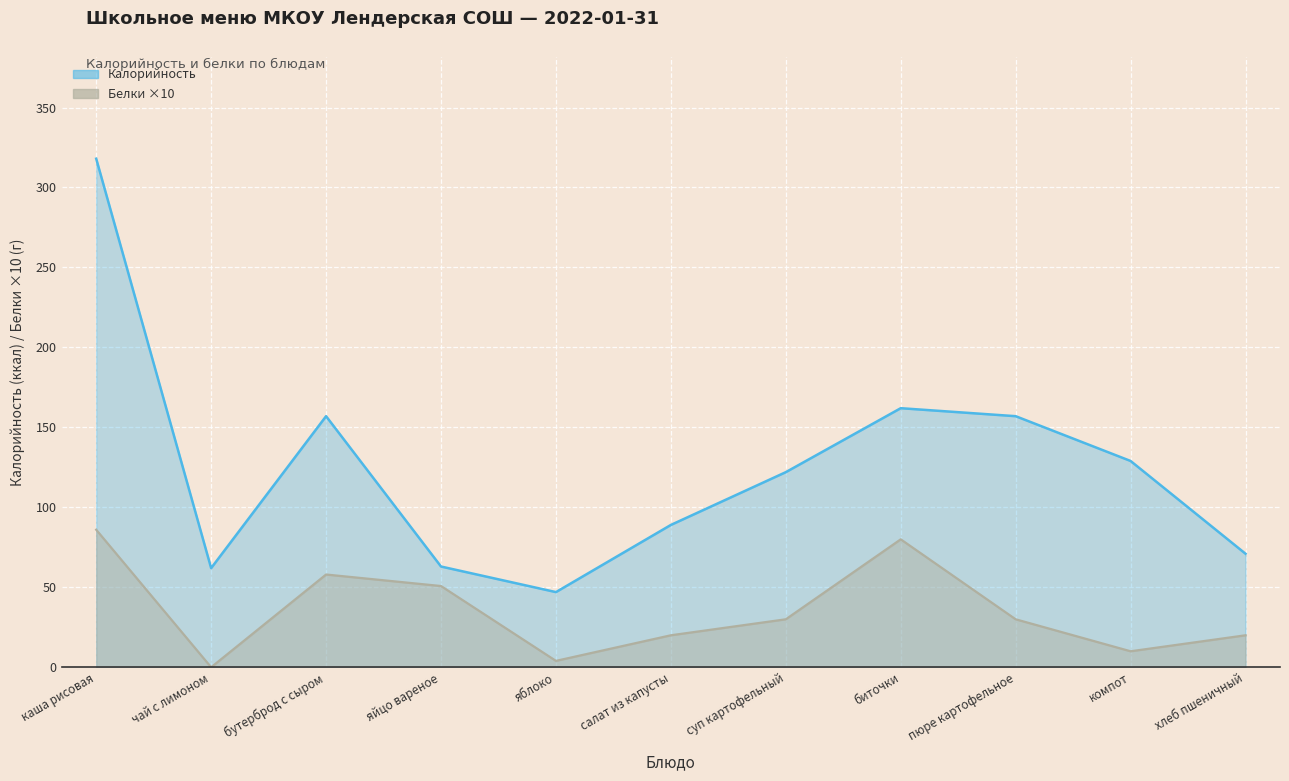

True or false: Калорийность has a value of 11.2 at яблоко.

False